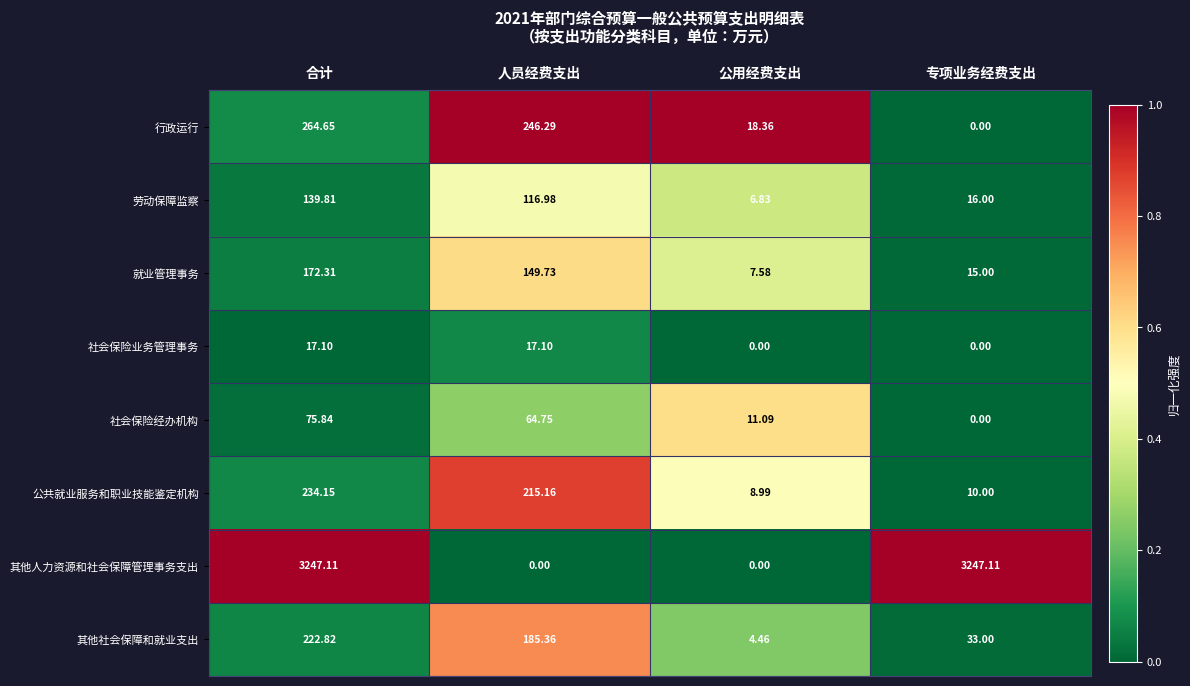

Is the value of 公共就业服务和职业技能鉴定机构 at 合计 greater than the value of 就业管理事务 at 公用经费支出?

Yes